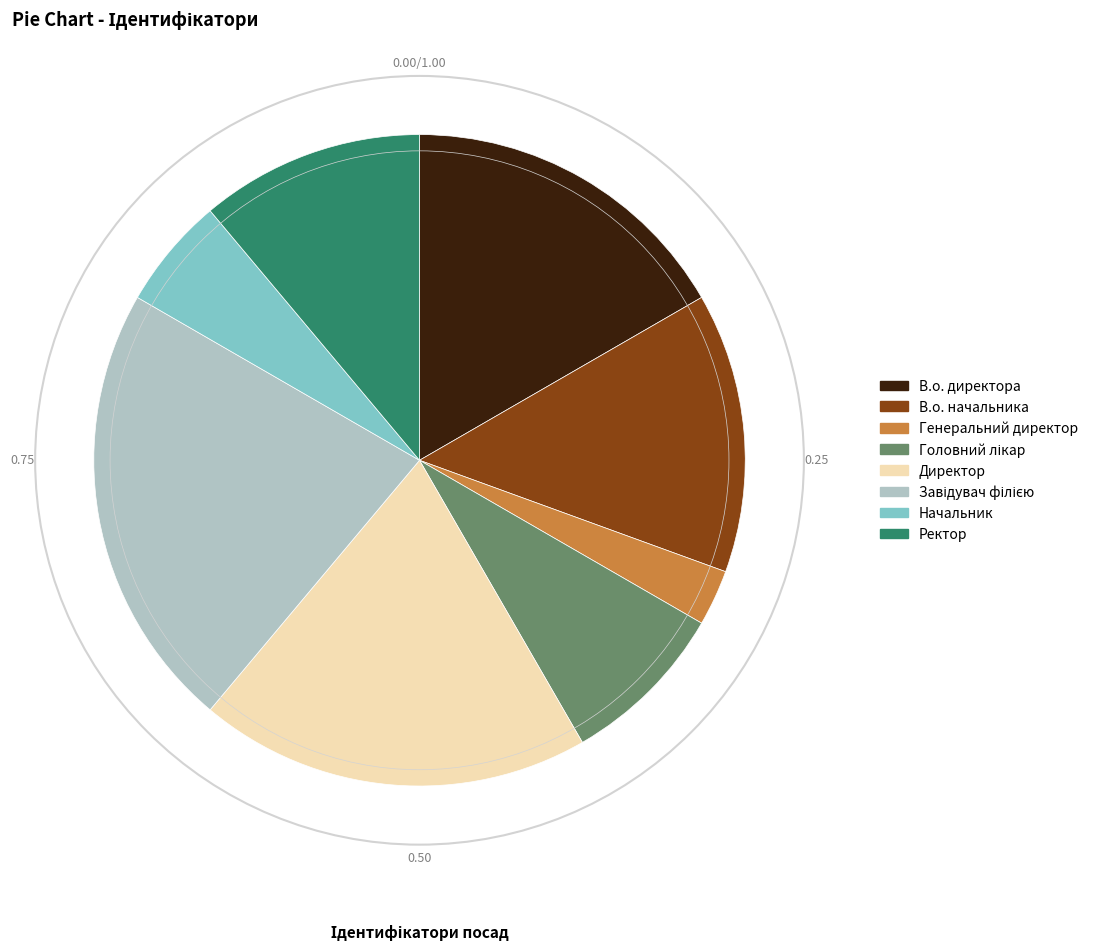

How many segments does this pie chart have?

8